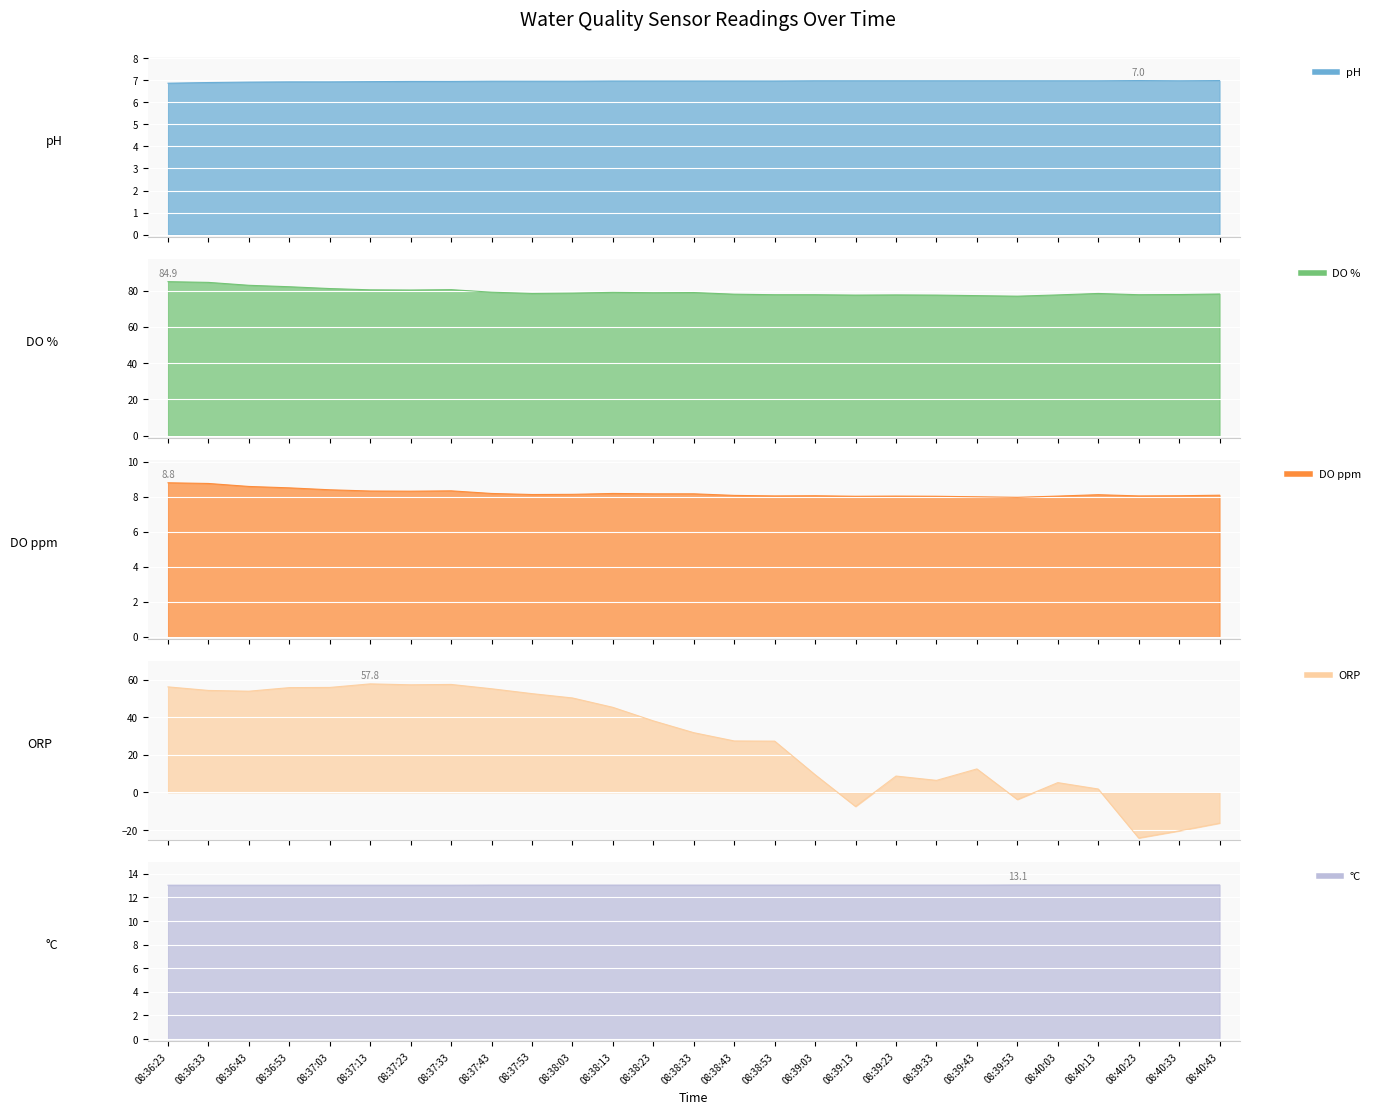

True or false: DO ppm has a value of 5.3 at 08:36:33.

False